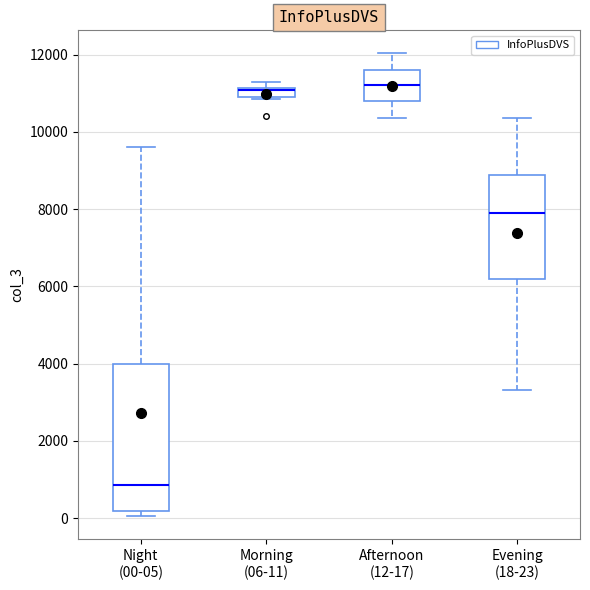

Where does the upper whisker of the box for Afternoon (12-17) end on the y-axis? The values are not printed on the chart, so give them approximately, as read against the axis.

12000